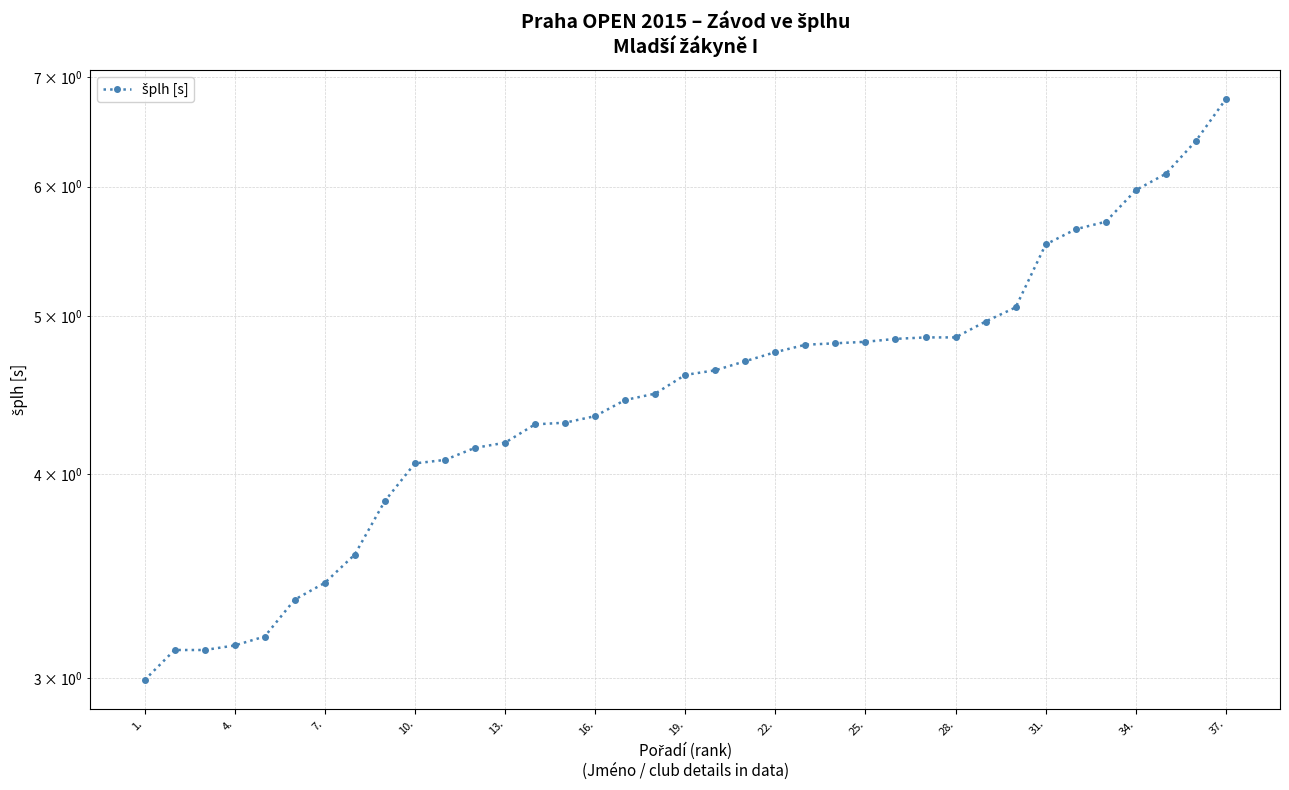

Is this an area chart (filled region under the line)?

No